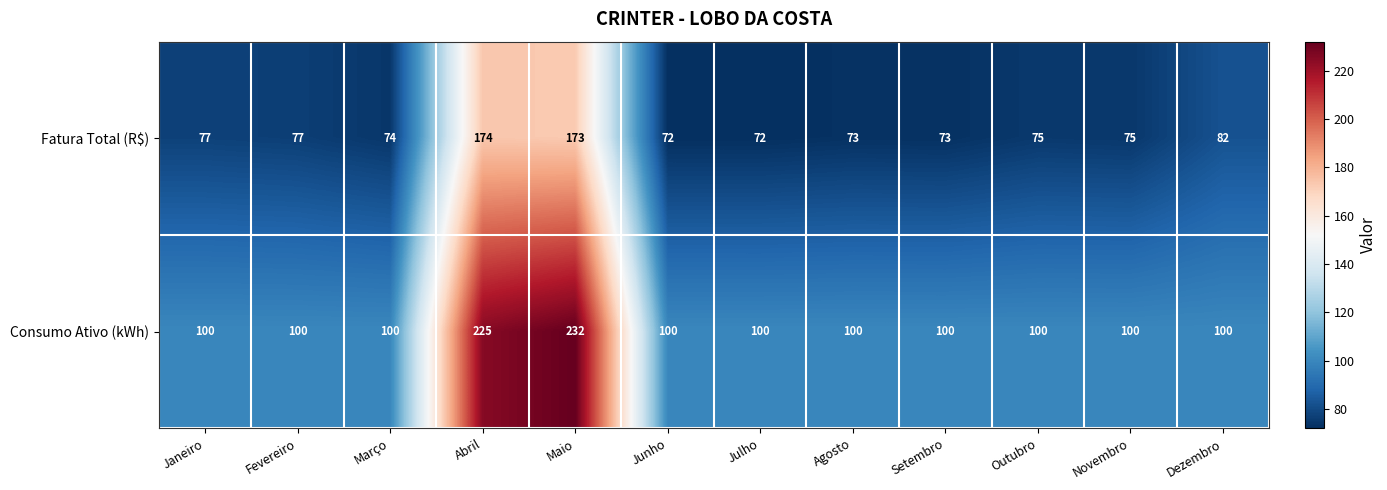

What is the greatest value displayed?

232